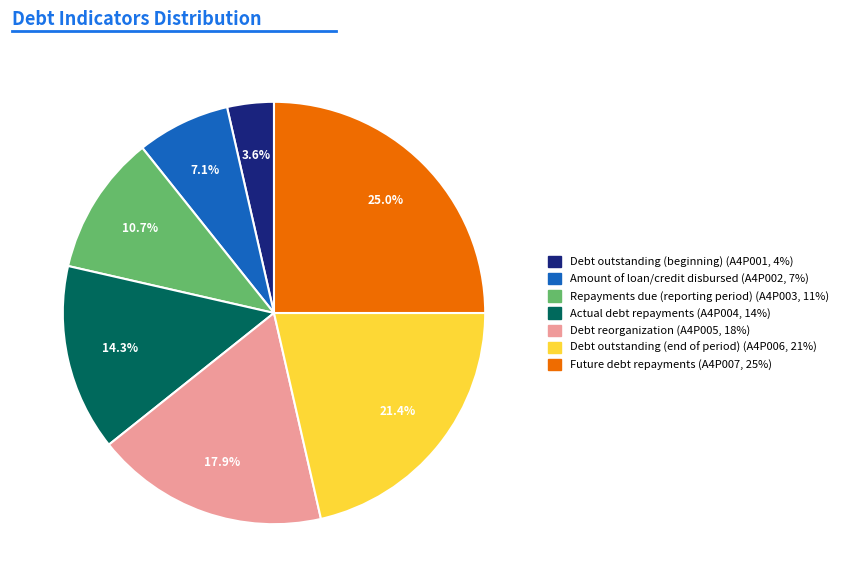

Is there a majority slice in this chart?

No